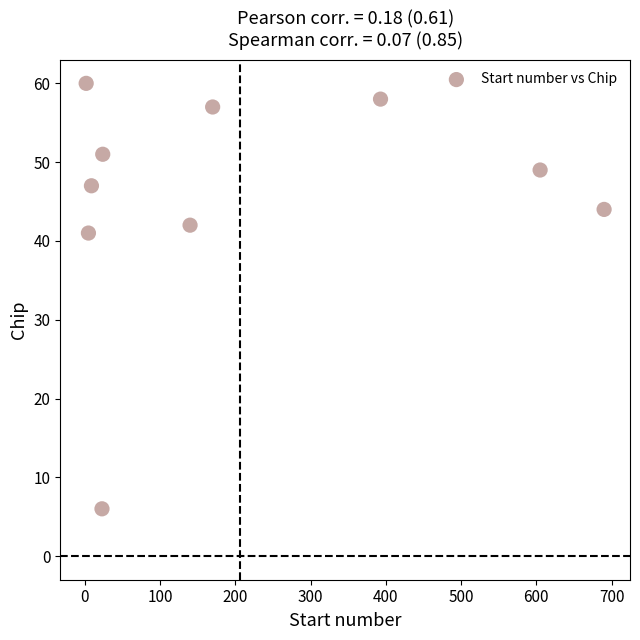

What is the average Y value?

46